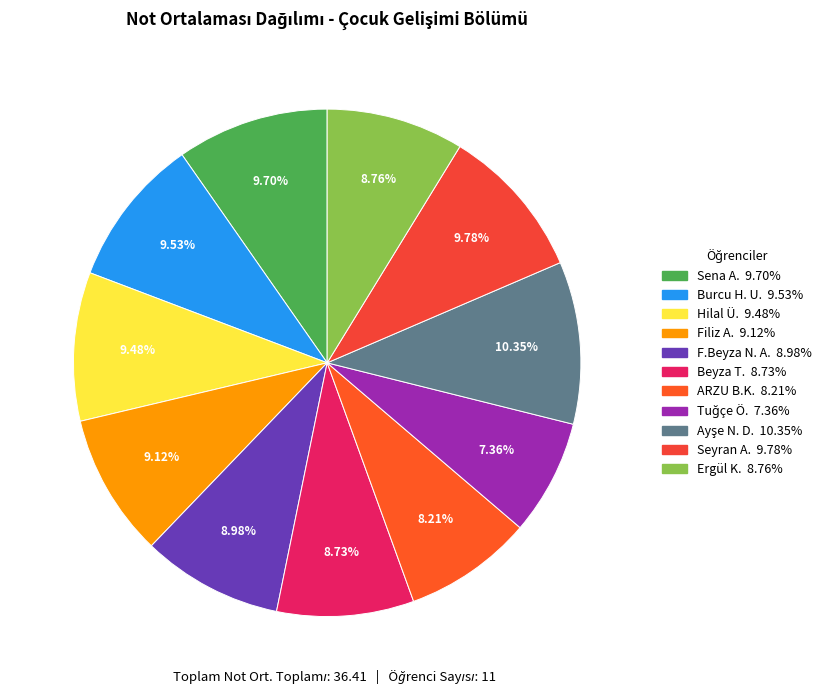

To the nearest percent, what is the difference between the largest and smallest slice percentages?

3%